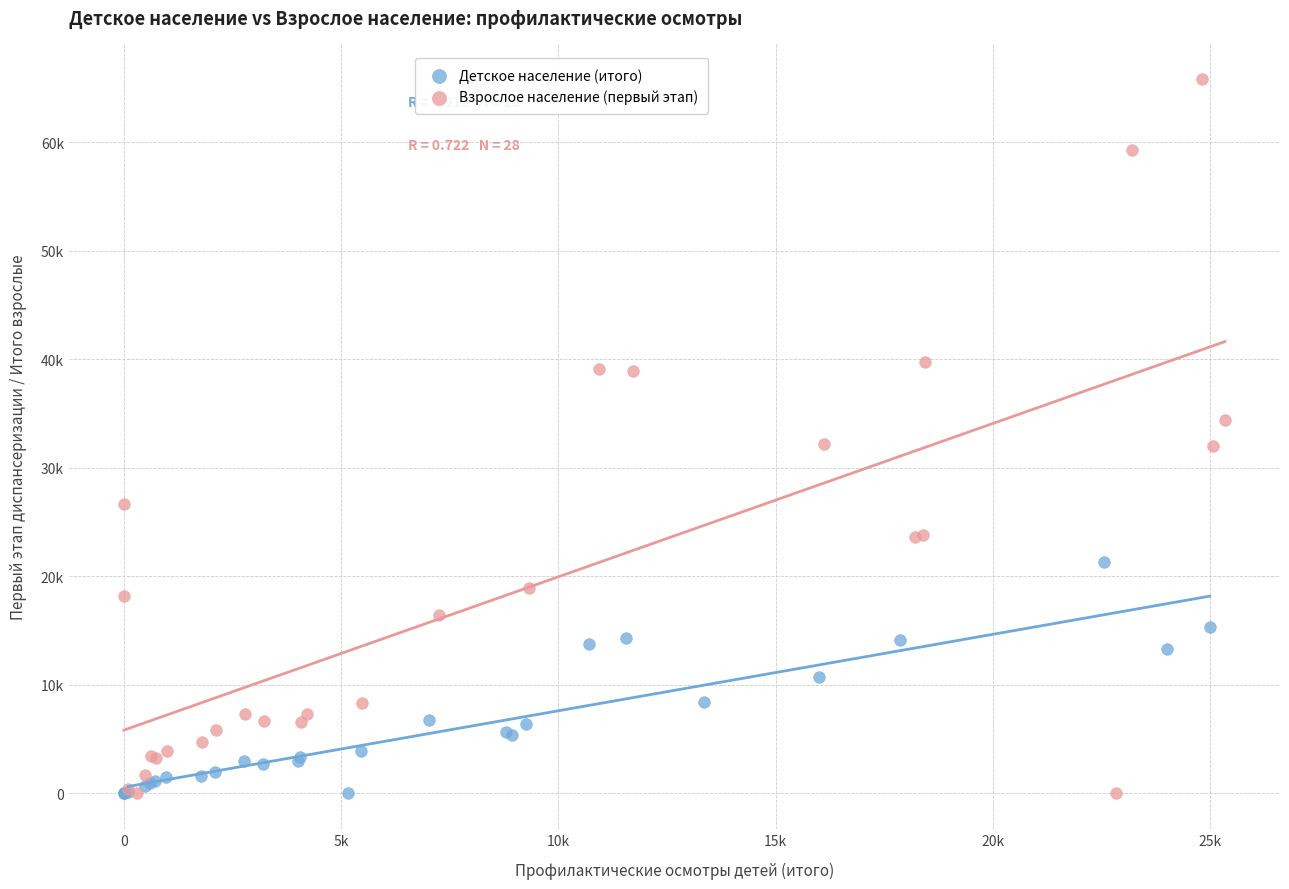

Which series reaches the maximum Y coordinate?

Взрослое население (первый этап)